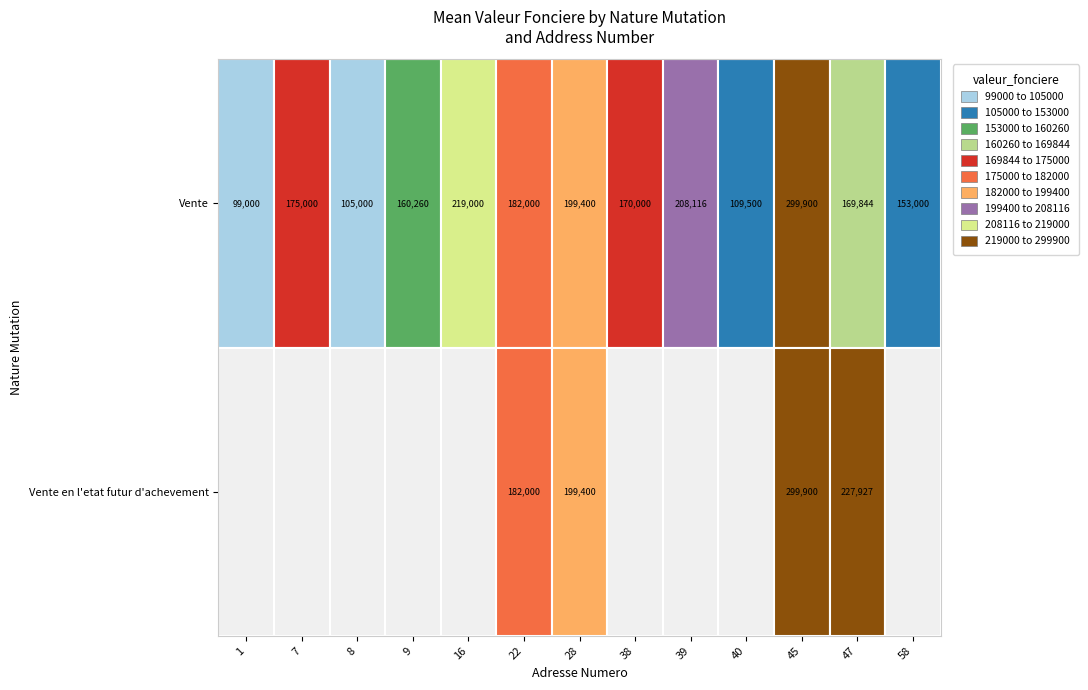

Rank the series by their maximum value, from lowest to highest.

Vente, Vente en l'etat futur d'achevement